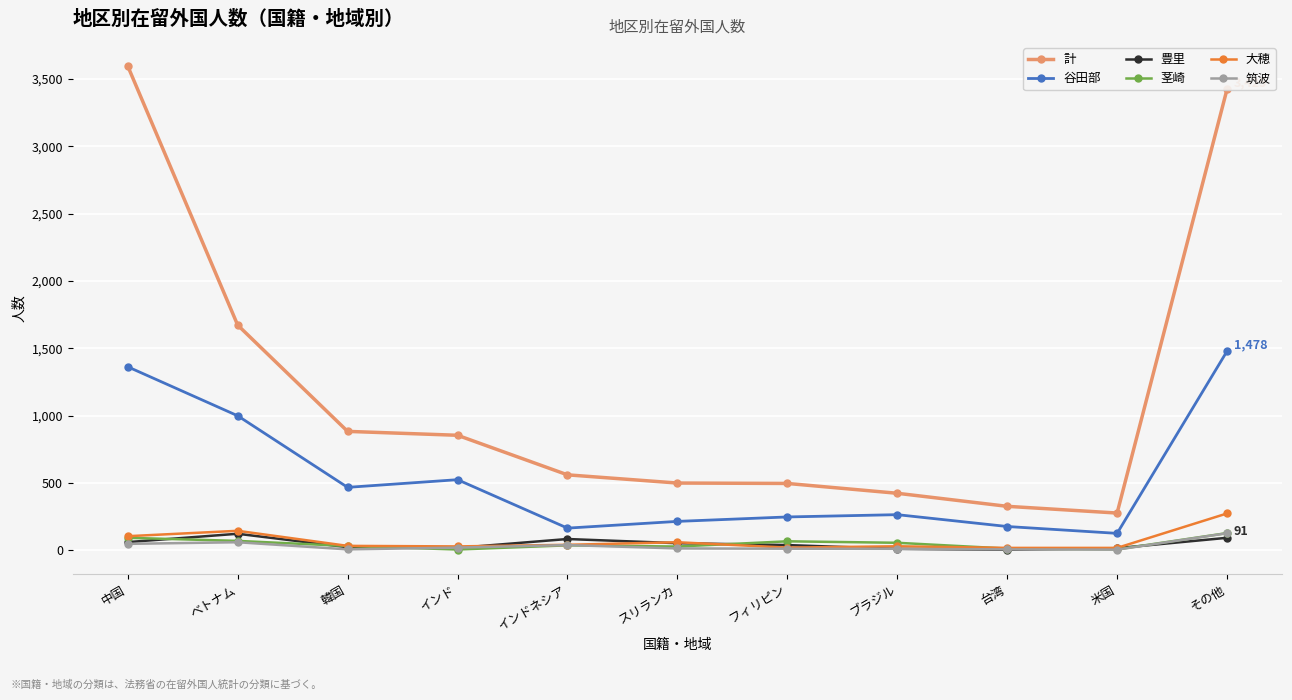

The value of 茎崎 at その他 is 126. True or false?

True